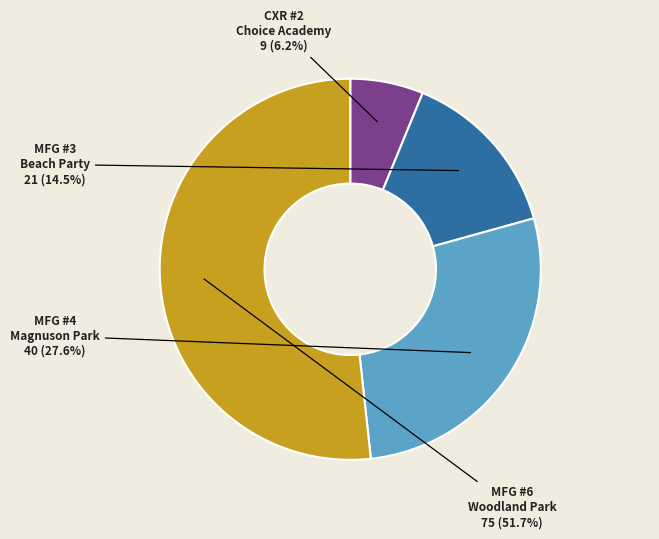

To the nearest percent, what is the average slice percentage?

25%